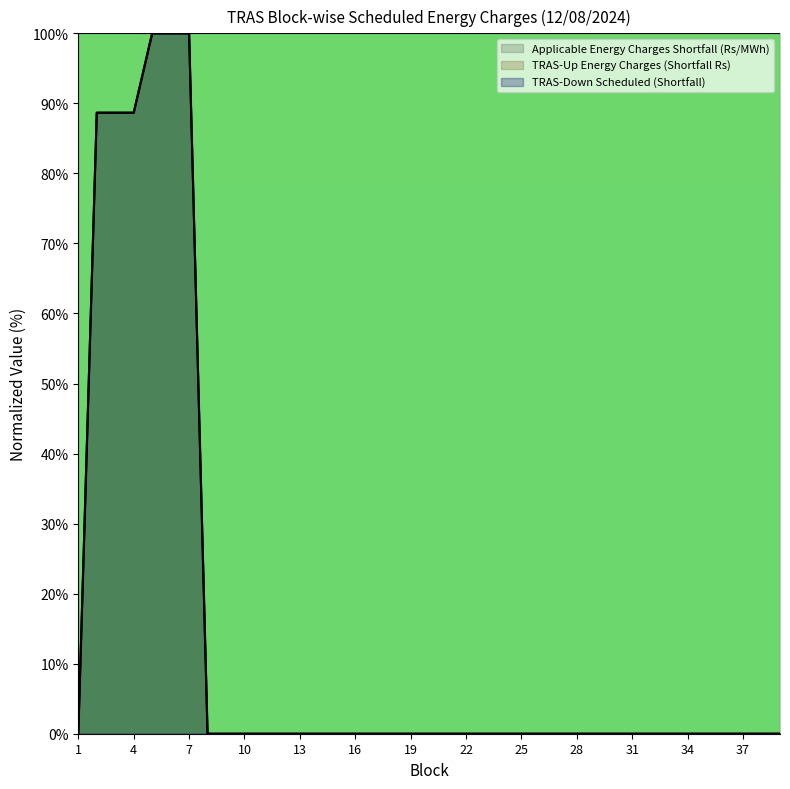

The value of TRAS-Down Scheduled (Shortfall) at 25 is -44.5. True or false?

False